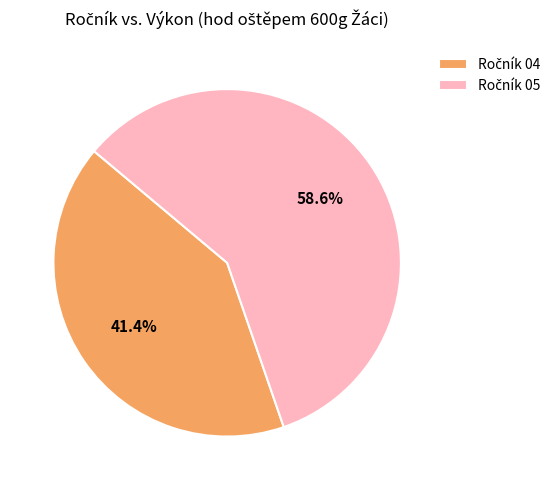

To the nearest percent, what is the average slice percentage?

50%